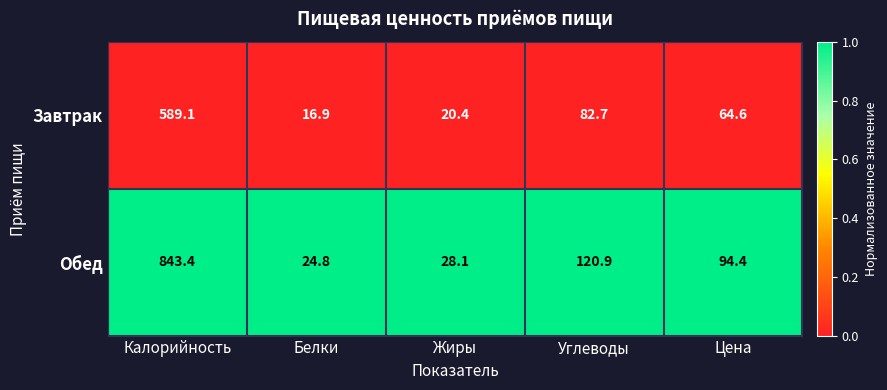

Which category has the highest value in the Обед series?

Калорийность